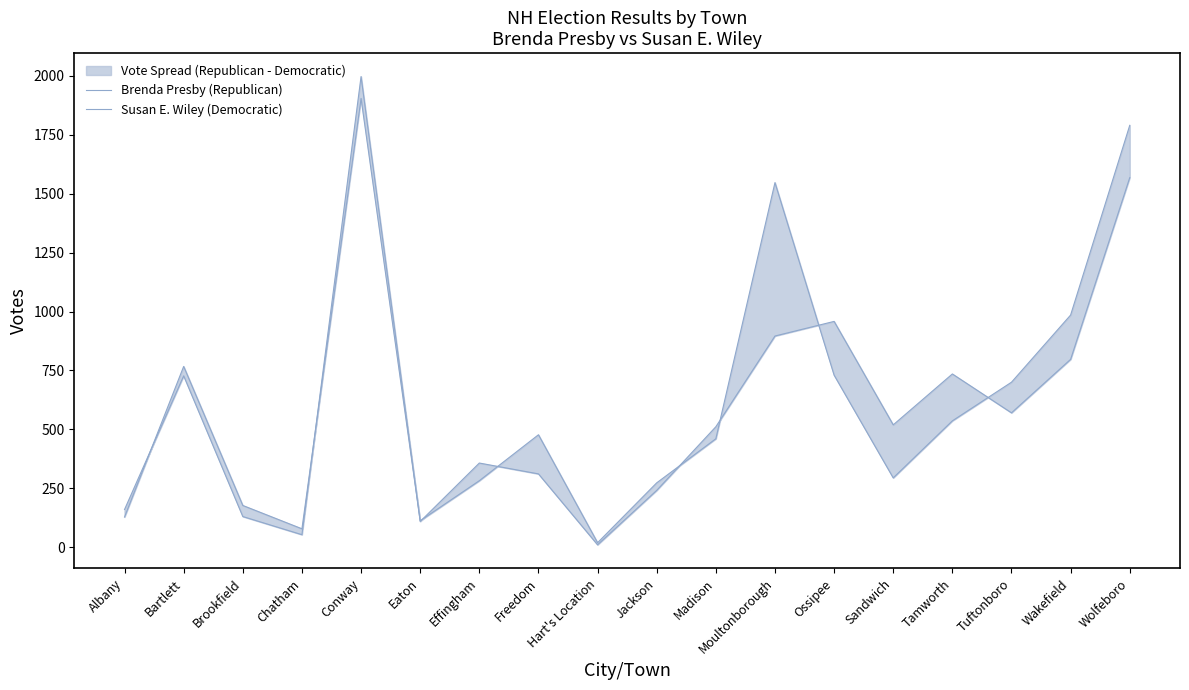

What is the total value across all series at Effingham?

639